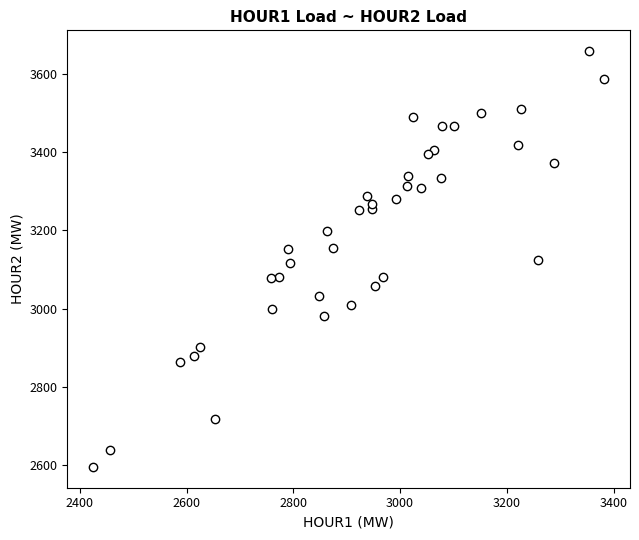

What is the range of X values (max minus min)?

958.6